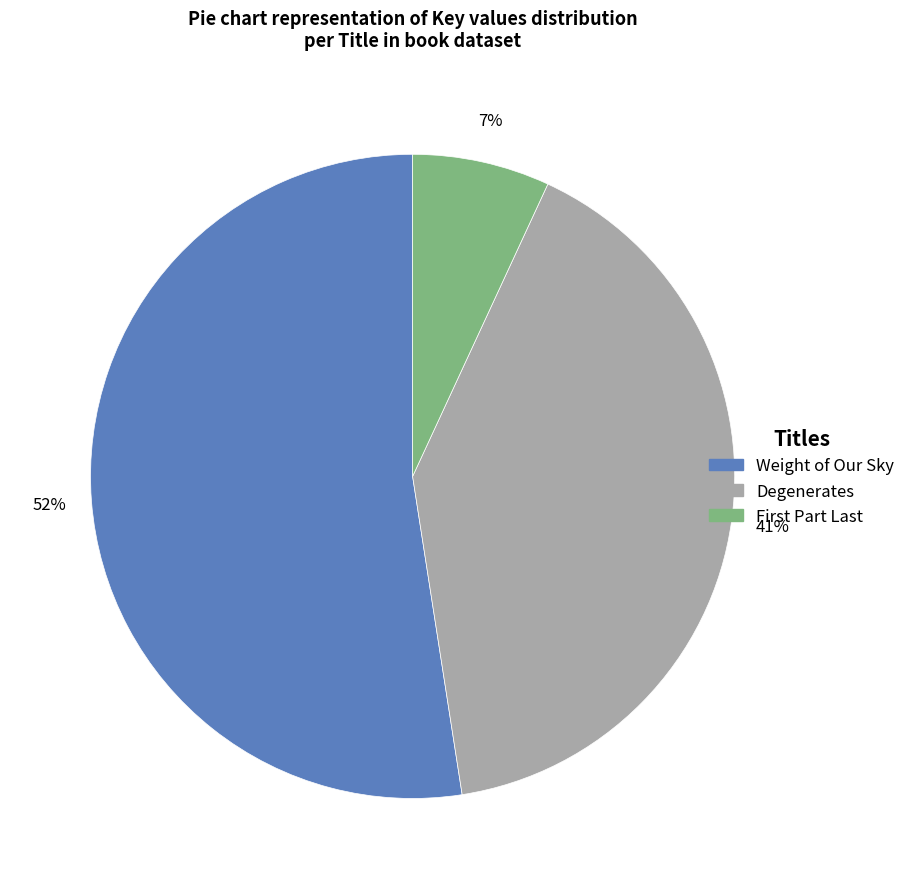

To the nearest percent, what percentage of the pie is Weight of Our Sky?

52%